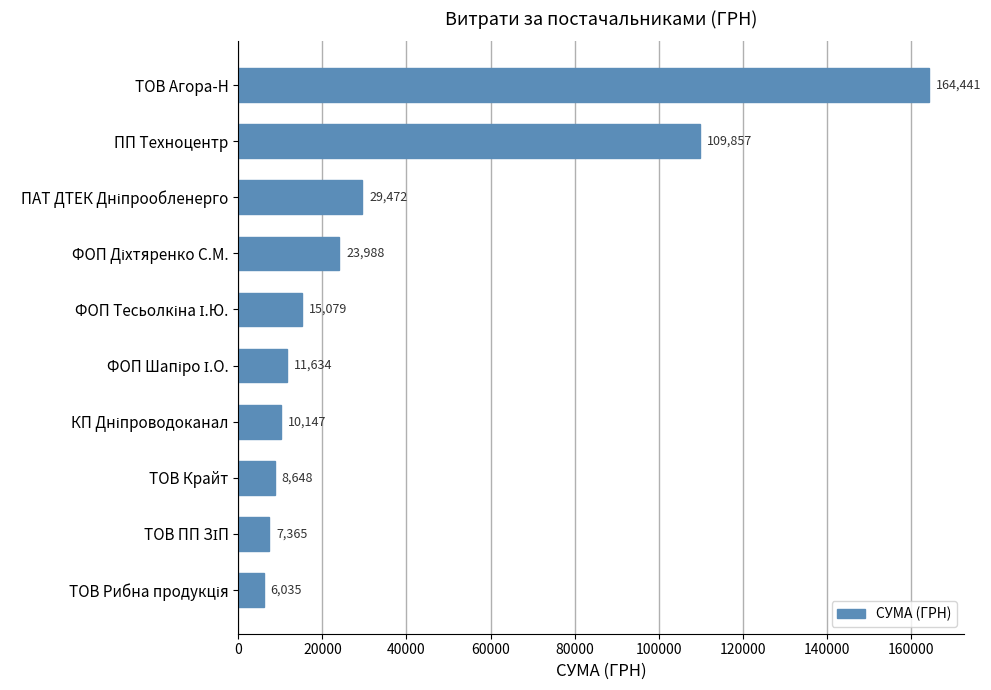

What is the value of the 6th bar from the top?

11634.0